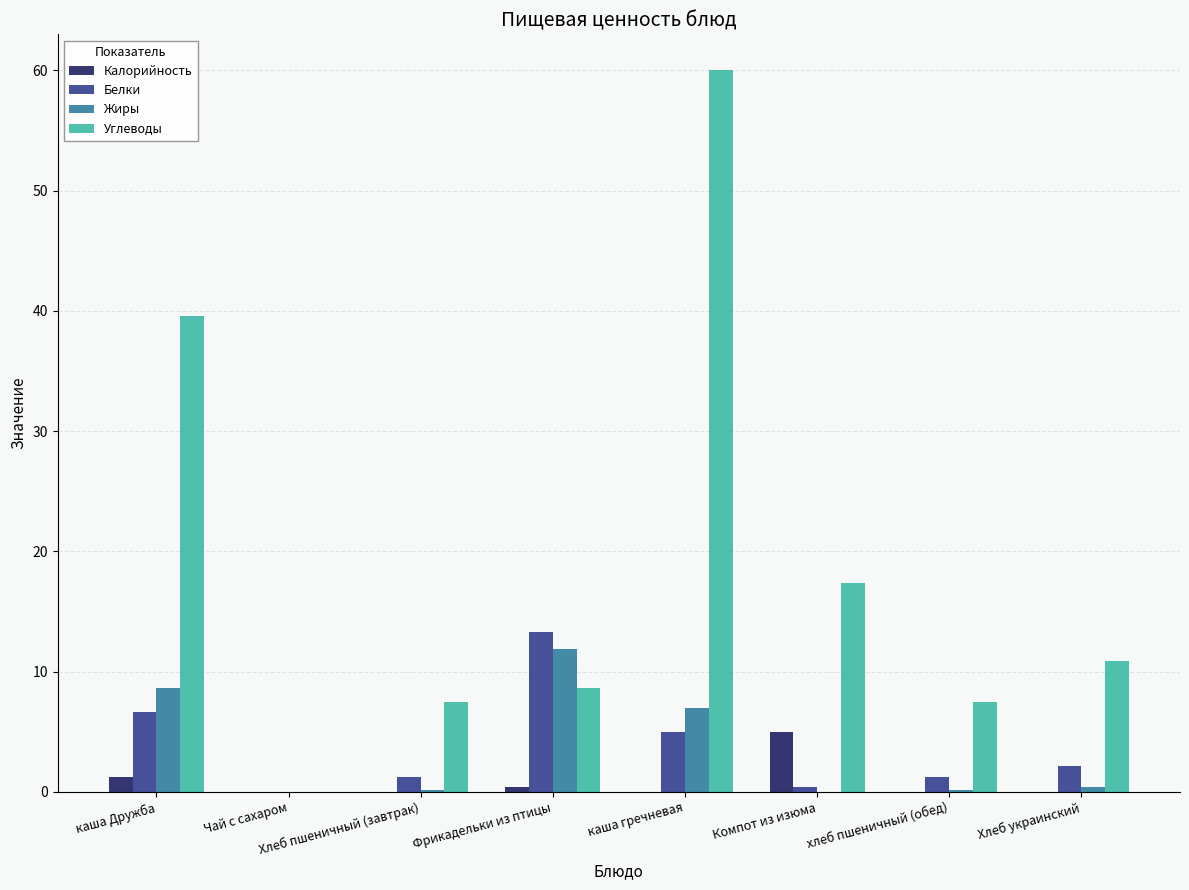

Are the bars horizontal?

No